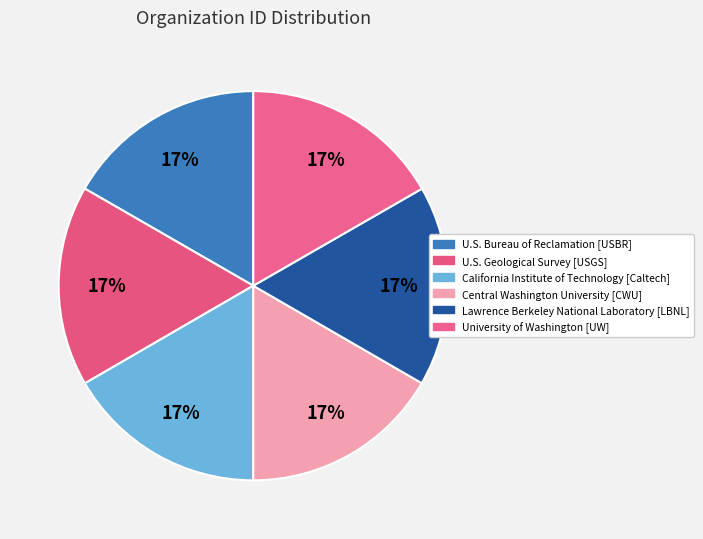

How many slices are in this pie chart?

6